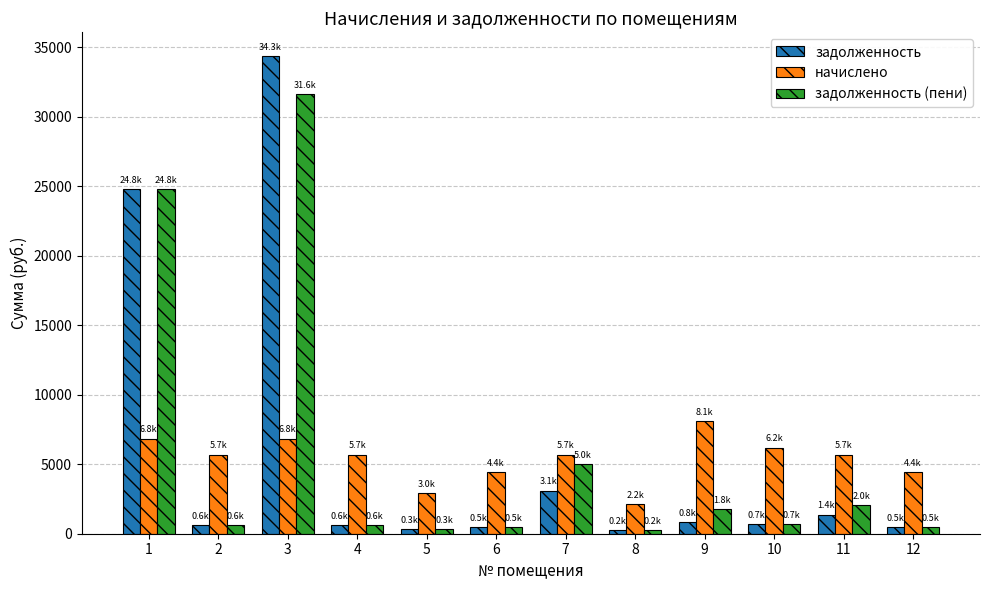

Which series has the largest range (max minus min)?

задолженность